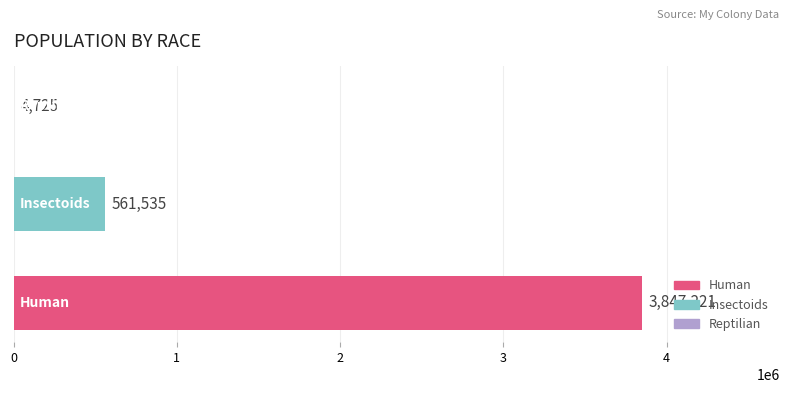

How many values are between 4725 and 3847221?

3